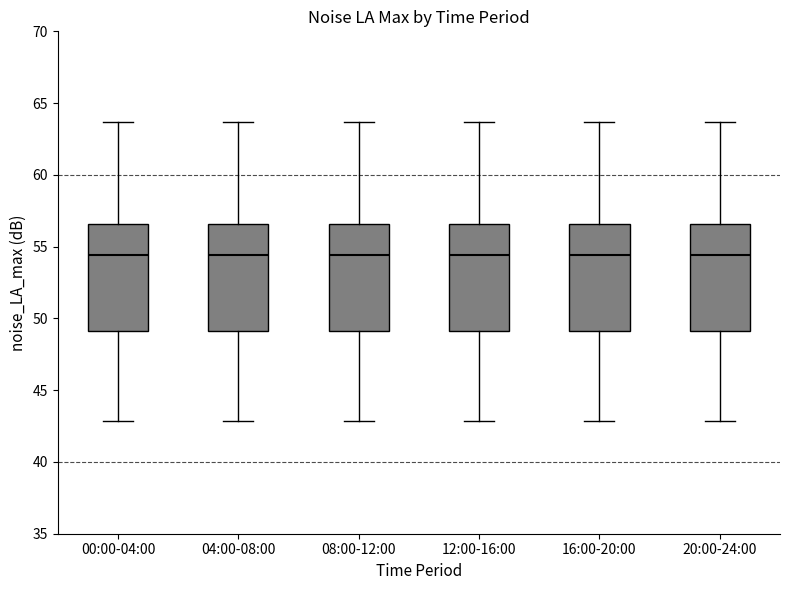

Where does the lower whisker of the box for 16:00-20:00 end on the y-axis? The values are not printed on the chart, so give them approximately, as read against the axis.

43.0